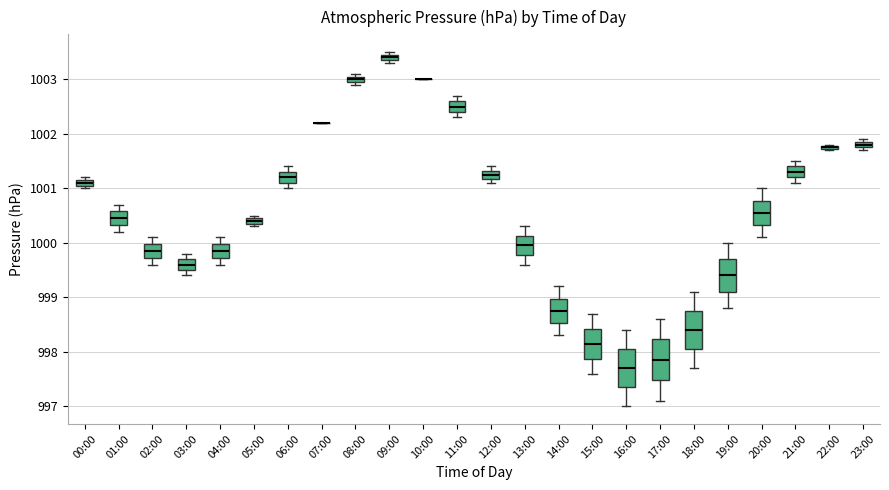

Where does the median line of the box for 16:00 sit on the y-axis? The values are not printed on the chart, so give them approximately, as read against the axis.

997.7